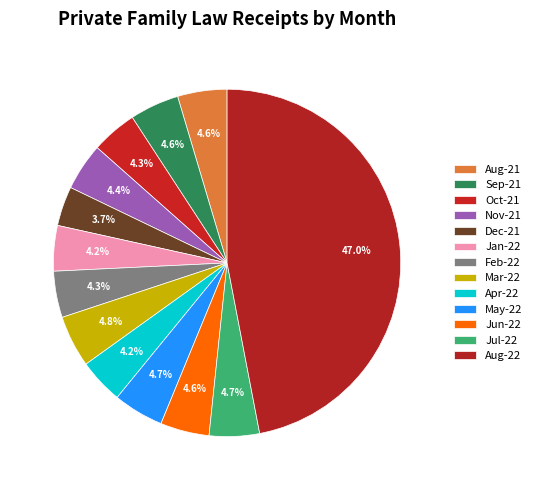

Which slice is the largest?

Aug-22